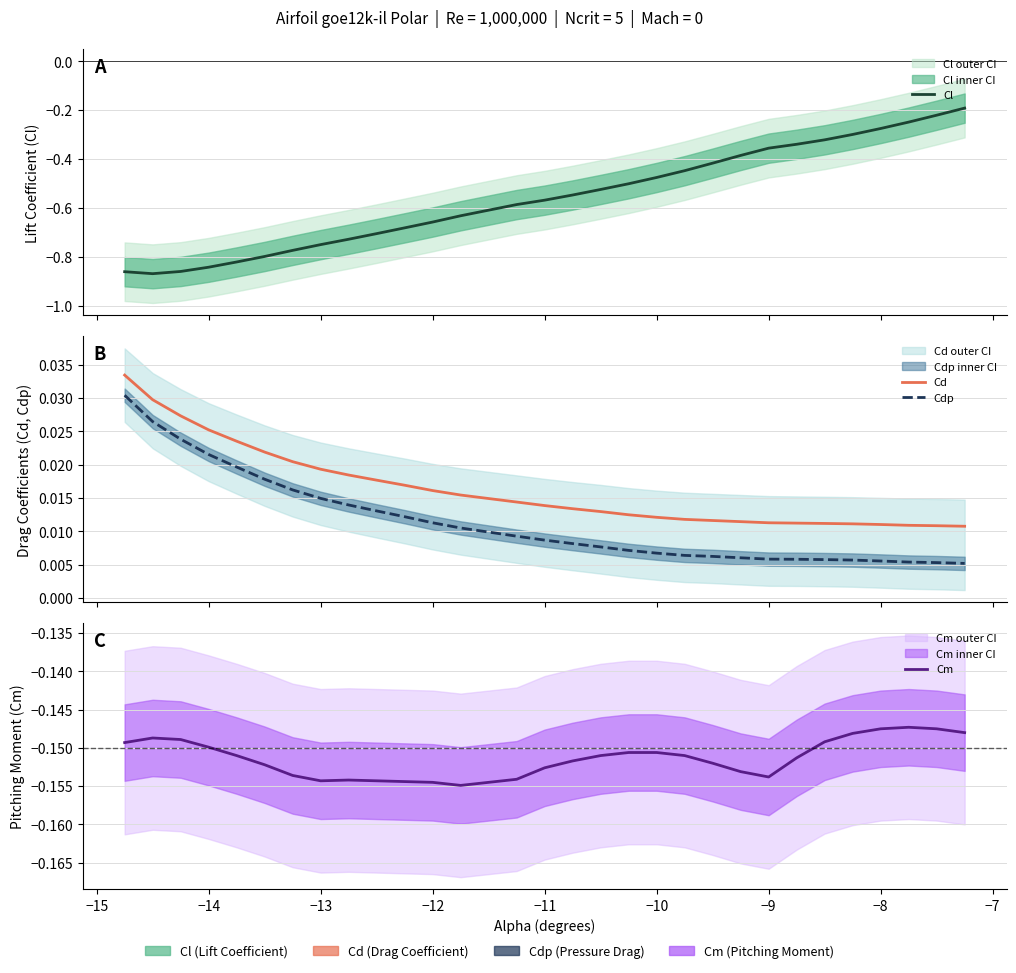

Is the value of Cd at 12 greater than the value of Cm at 28?

Yes